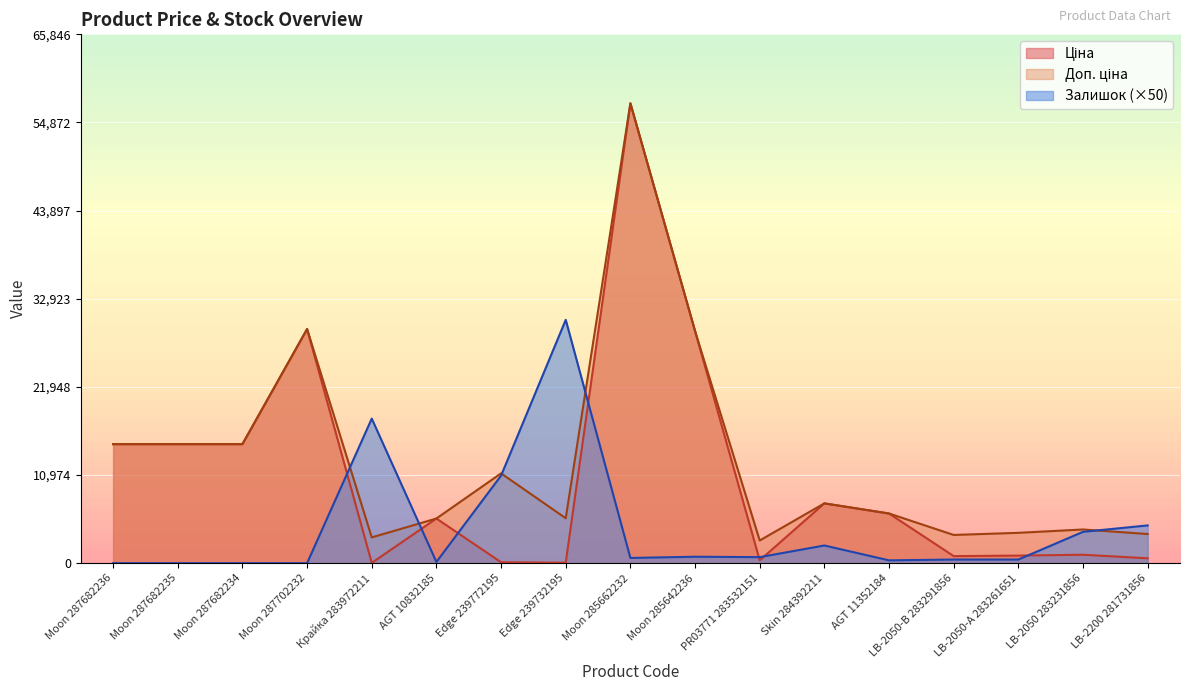

What is the average value of the Доп. ціна series?

12756.6